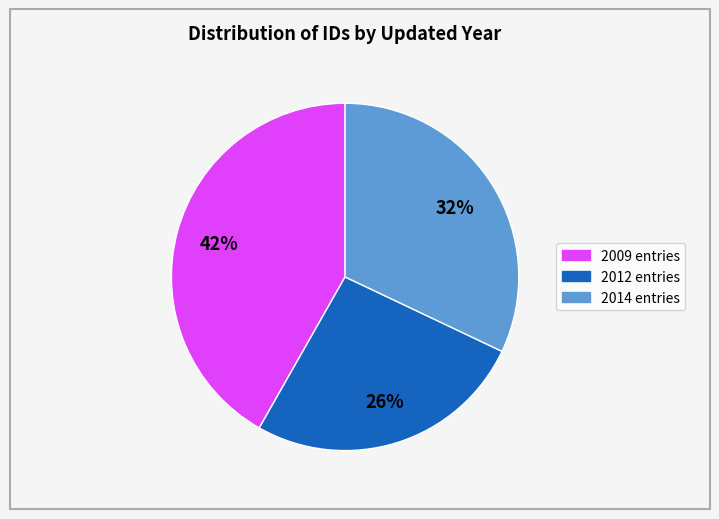

To the nearest percent, what is the difference between the largest and smallest slice percentages?

16%